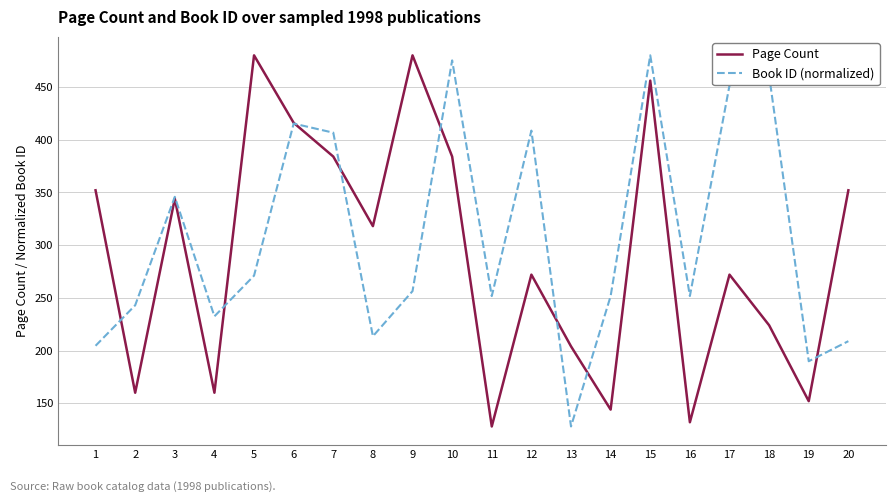

True or false: Page Count has a value of 224.0 at 18.

True